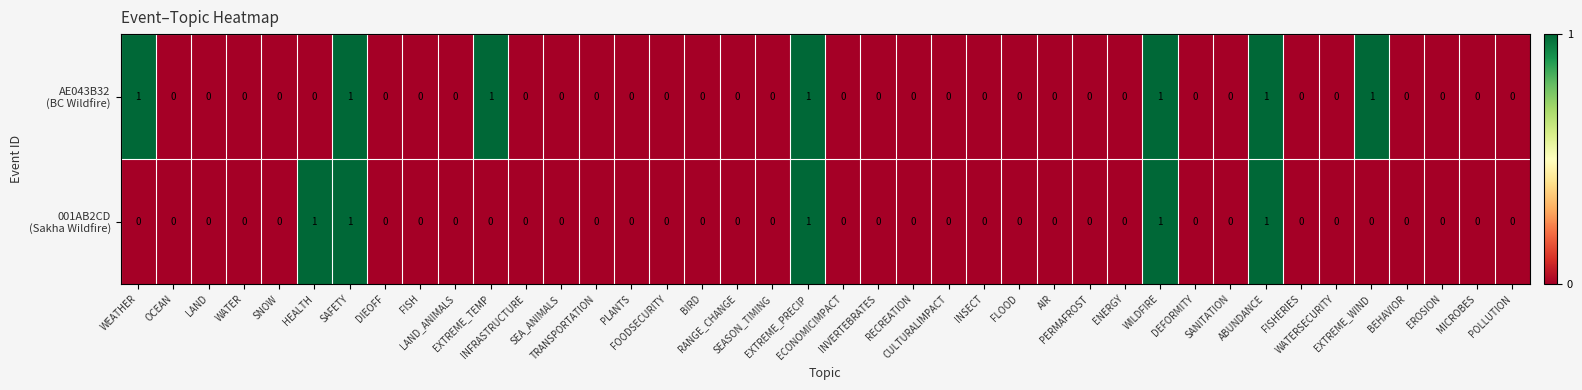

Between OCEAN and SANITATION, which is larger?

OCEAN